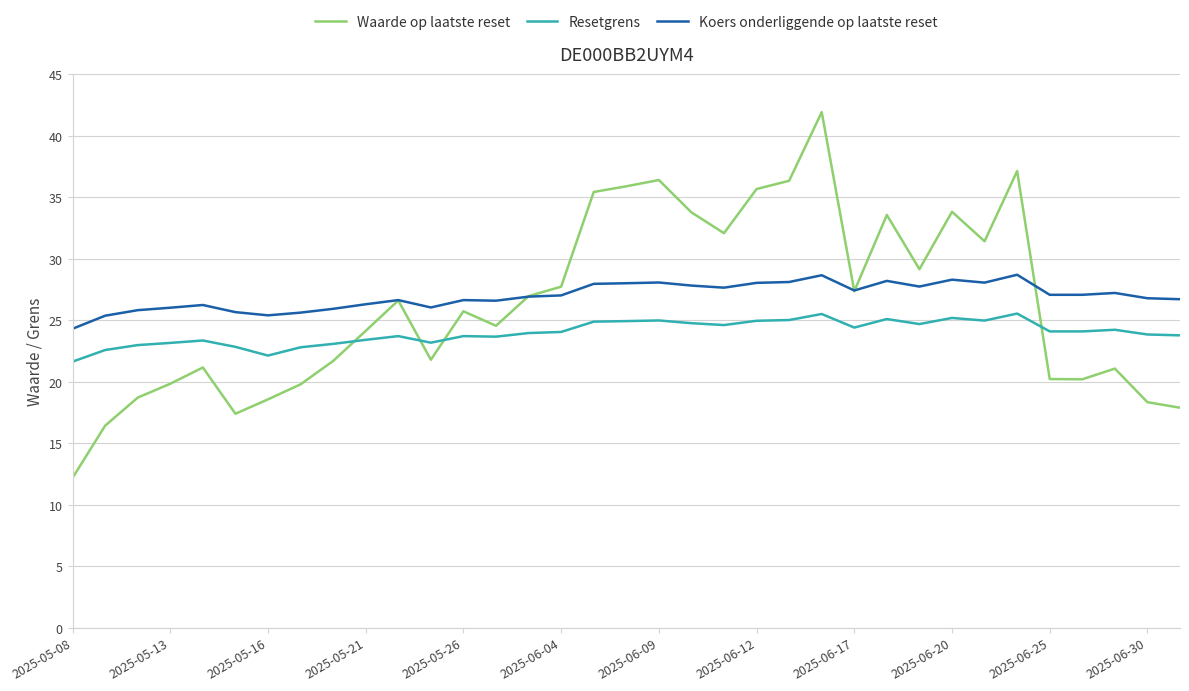

Count the number of categories in the chart.

35